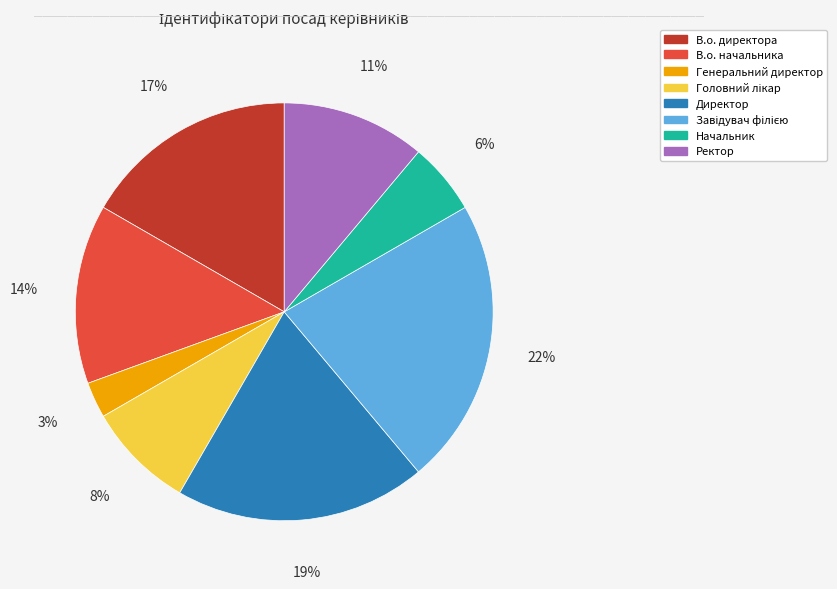

Is В.о. директора the majority of the pie?

No